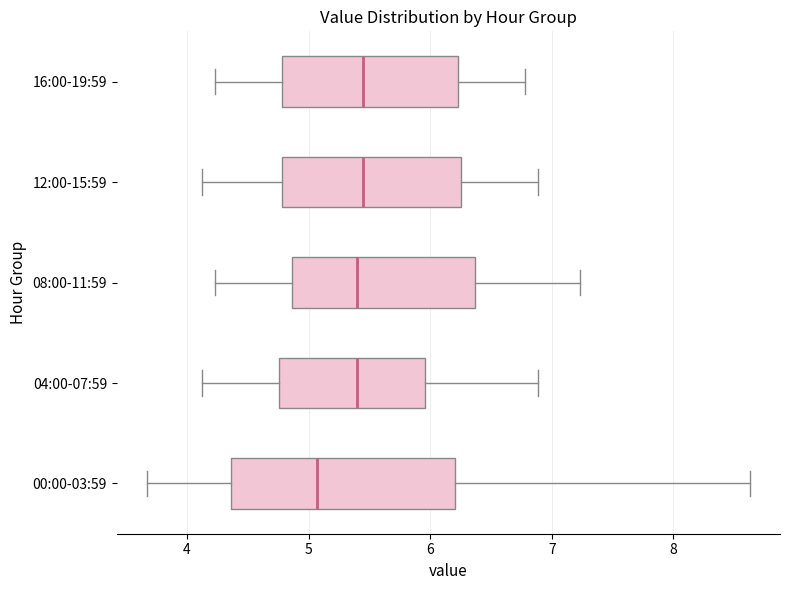

Reading bottom to top, read every box against the x-axis: the position of its median line, the range the box covers, and the ends of its whiskers. The values are not printed on the chart, so give them approximately, as read against the axis.

00:00-03:59: median 5.1, box 4.4 to 6.2, whiskers 3.7 to 8.6
04:00-07:59: median 5.4, box 4.8 to 6.0, whiskers 4.1 to 6.9
08:00-11:59: median 5.4, box 4.9 to 6.4, whiskers 4.2 to 7.2
12:00-15:59: median 5.5, box 4.8 to 6.3, whiskers 4.1 to 6.9
16:00-19:59: median 5.5, box 4.8 to 6.2, whiskers 4.2 to 6.8